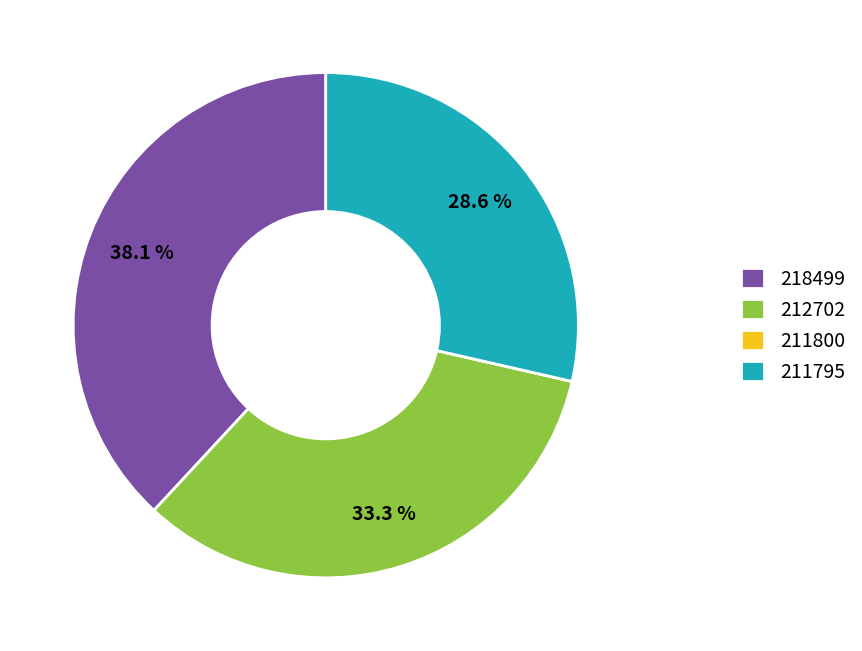

Which category has the biggest portion of the pie?

218499